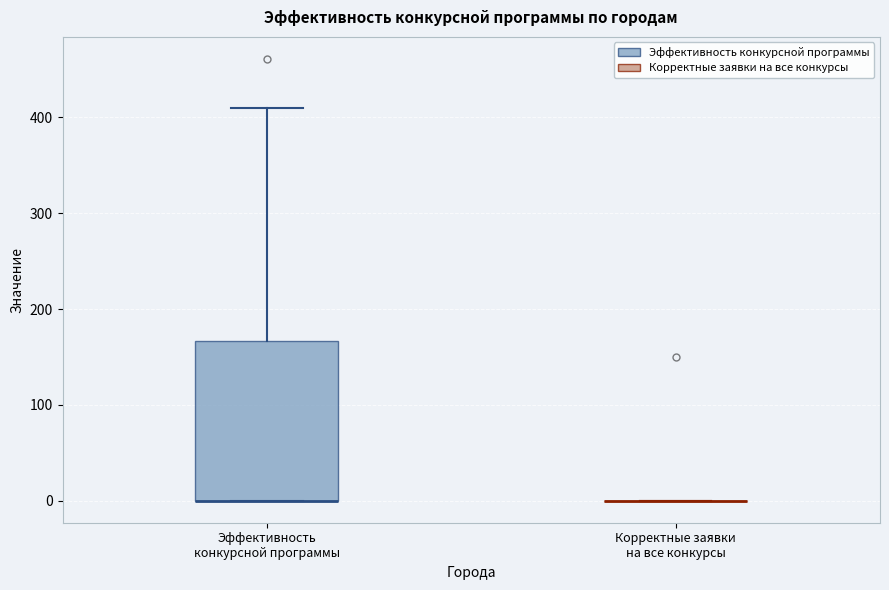

Reading left to right, read every box against the y-axis: the position of its median line, the range the box covers, and the ends of its whiskers. The values are not printed on the chart, so give them approximately, as read against the axis.

Эффективность конкурсной программы: median 0 (drawn on the box's lower edge), box 0 to 170, whiskers 0 to 410
Корректные заявки на все конкурсы: box collapsed to a line at 0, whiskers 0 to 0